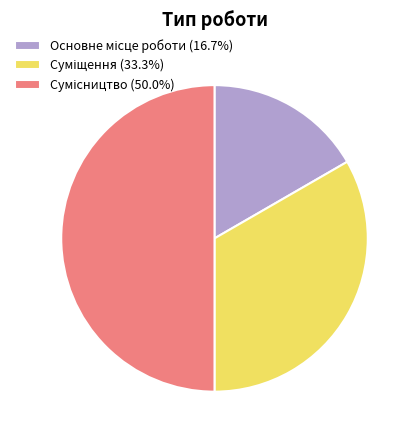

How many segments does this pie chart have?

3